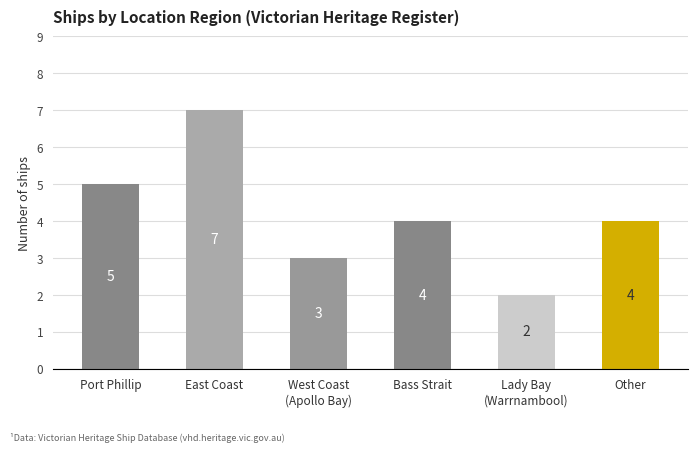

At which label does the data first exceed 4?

Port Phillip